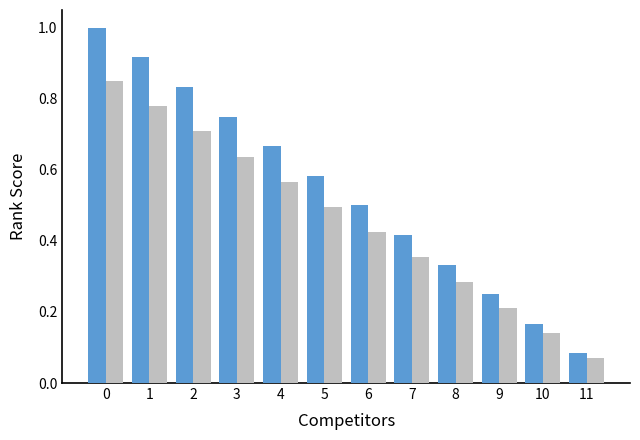

What is the total value across all series at 0?

1.9